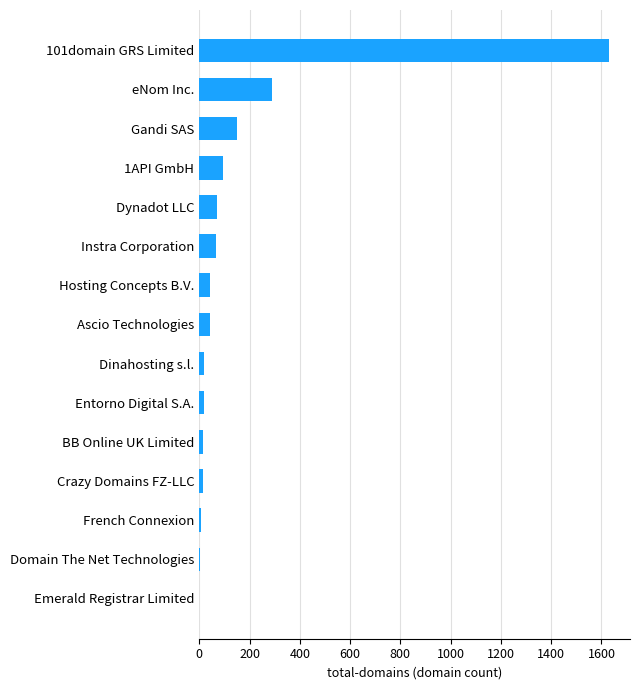

At which category does the chart reach its peak across all series?

101domain GRS Limited